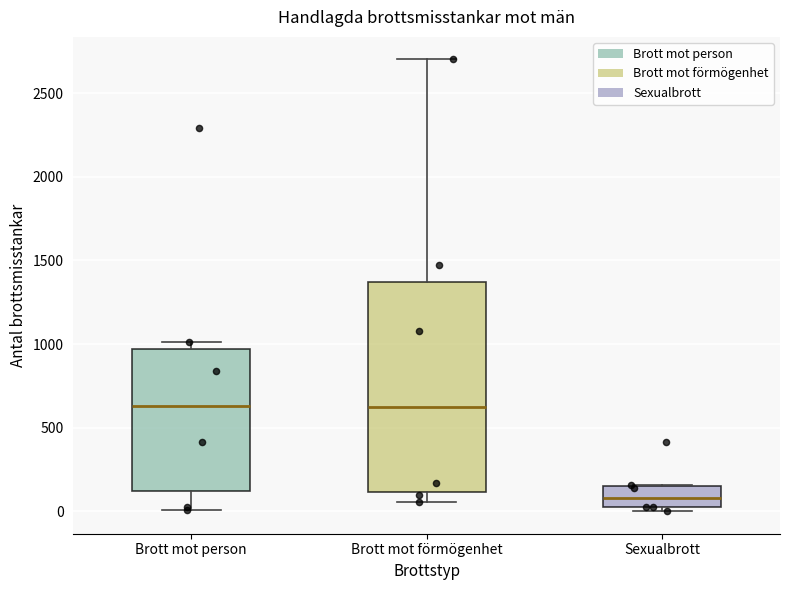

Reading left to right, transcribe this box plot: for each box, give where its median line is, the range the box spans, and where its two whiskers end, as read against the y-axis. The values are not printed on the chart, so give them approximately, as read against the axis.

Brott mot person: median 650, box 100 to 950, whiskers 0 to 1000
Brott mot förmögenhet: median 650, box 100 to 1350, whiskers 50 to 2700
Sexualbrott: median 100, box 50 to 150, whiskers 0 to 150